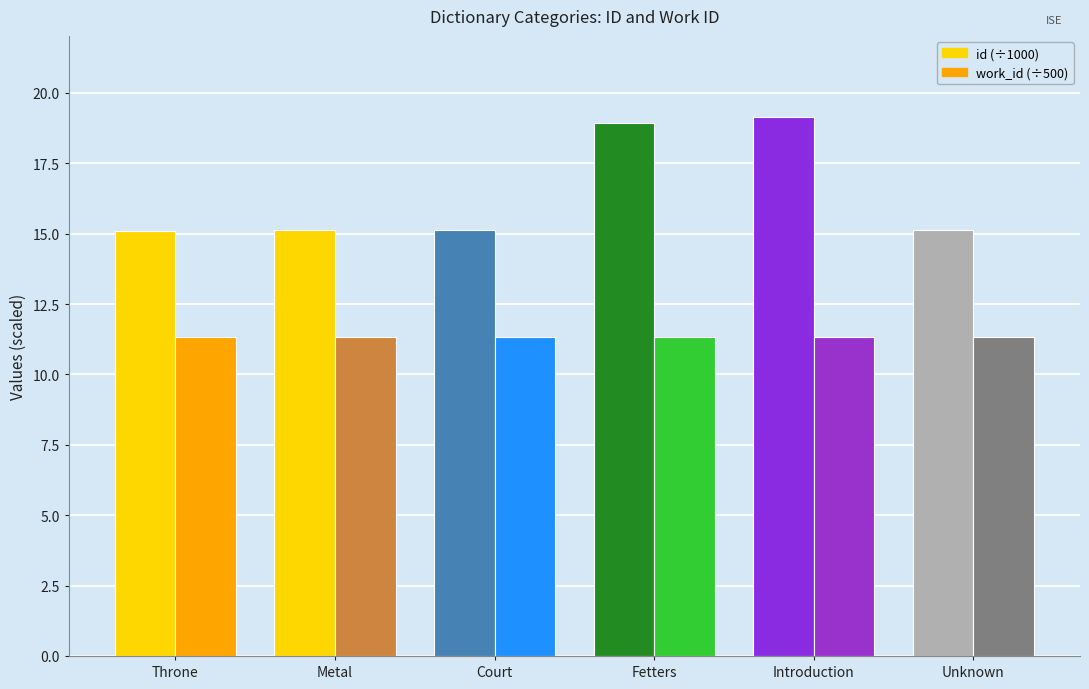

The value of id (÷1000) at Court is 15.1. True or false?

True